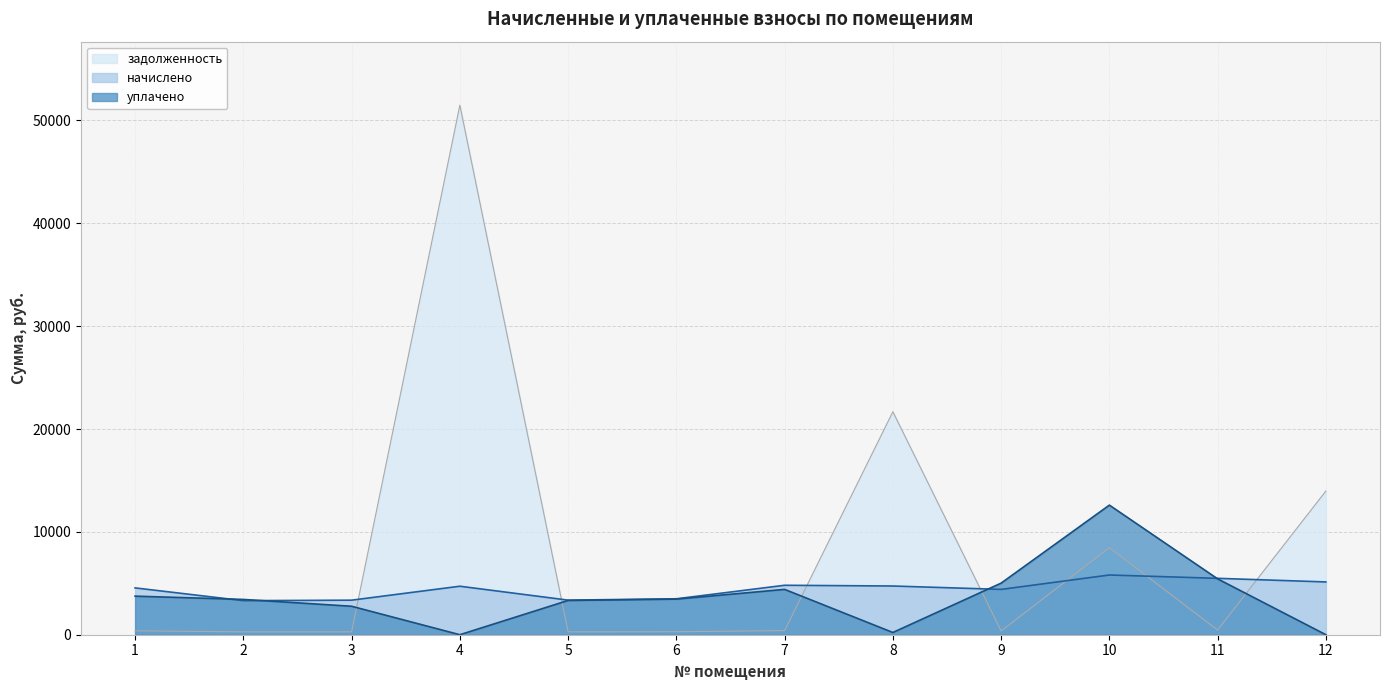

What is the average value of the начислено series?

4430.4